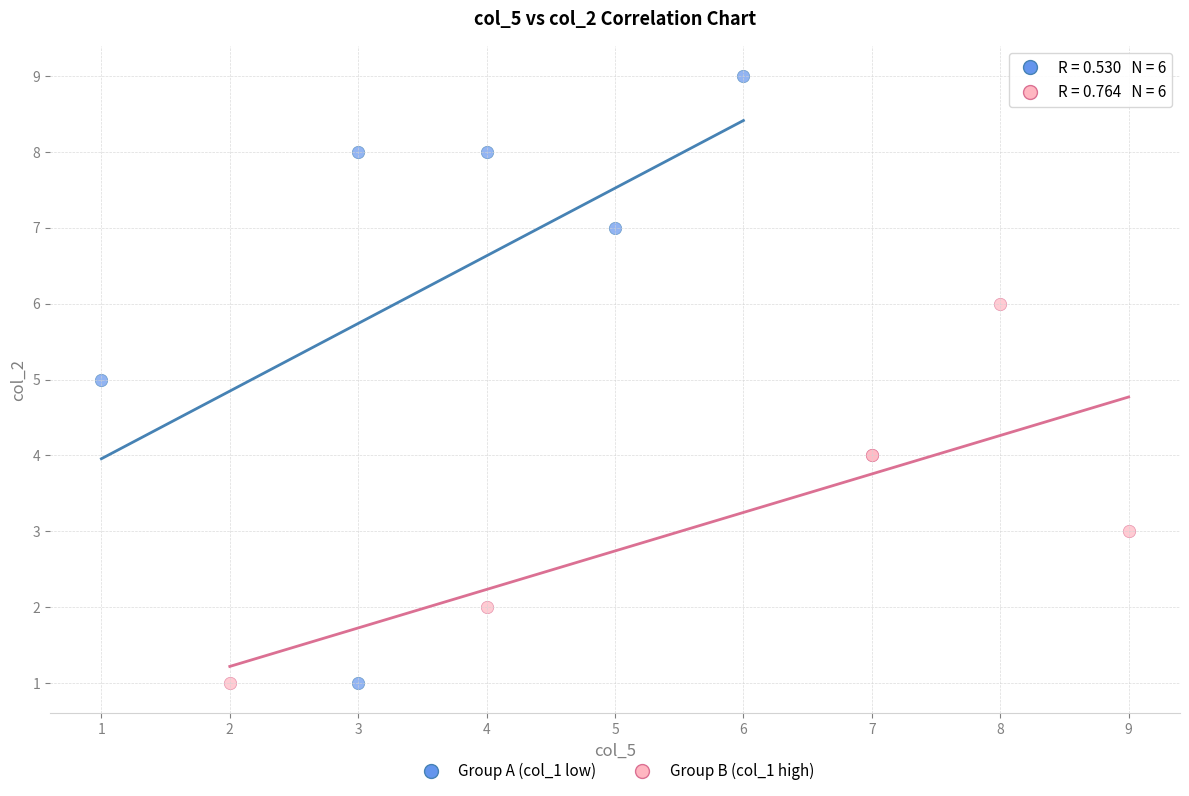

Which series has the widest spread of Y values?

Group A (col_1 low)